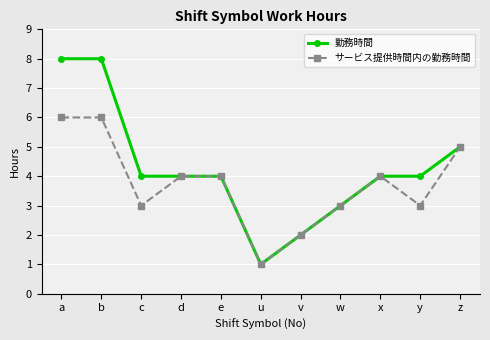

What are all the series names shown in the legend?

勤務時間, サービス提供時間内の勤務時間